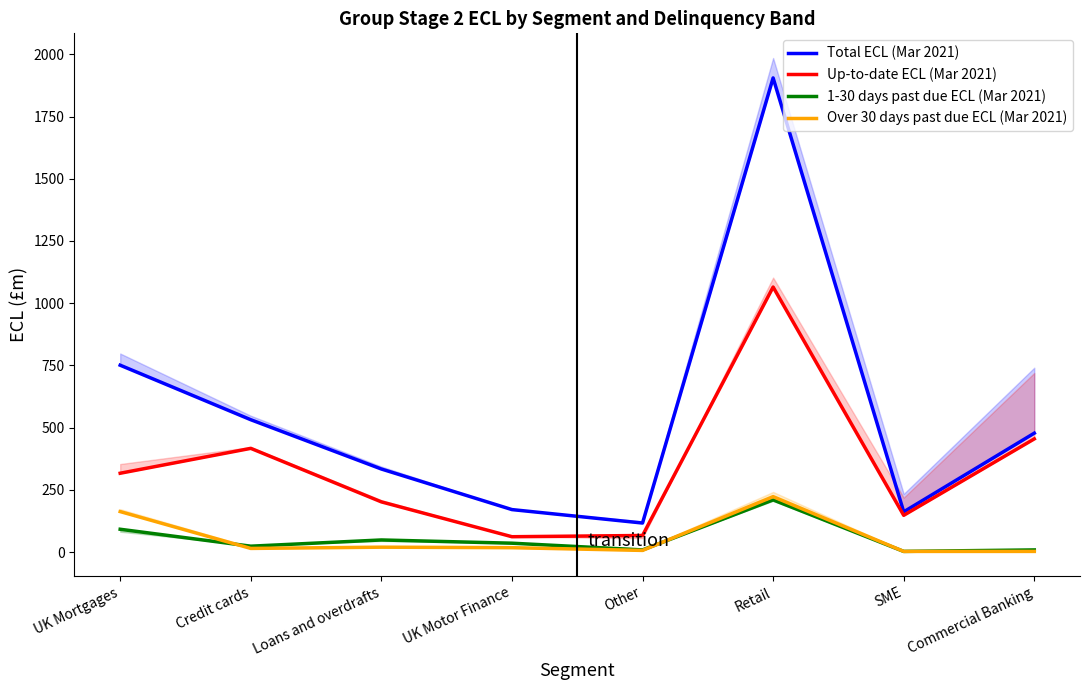

What is the minimum value for 1-30 days past due ECL (Mar 2021)?

3